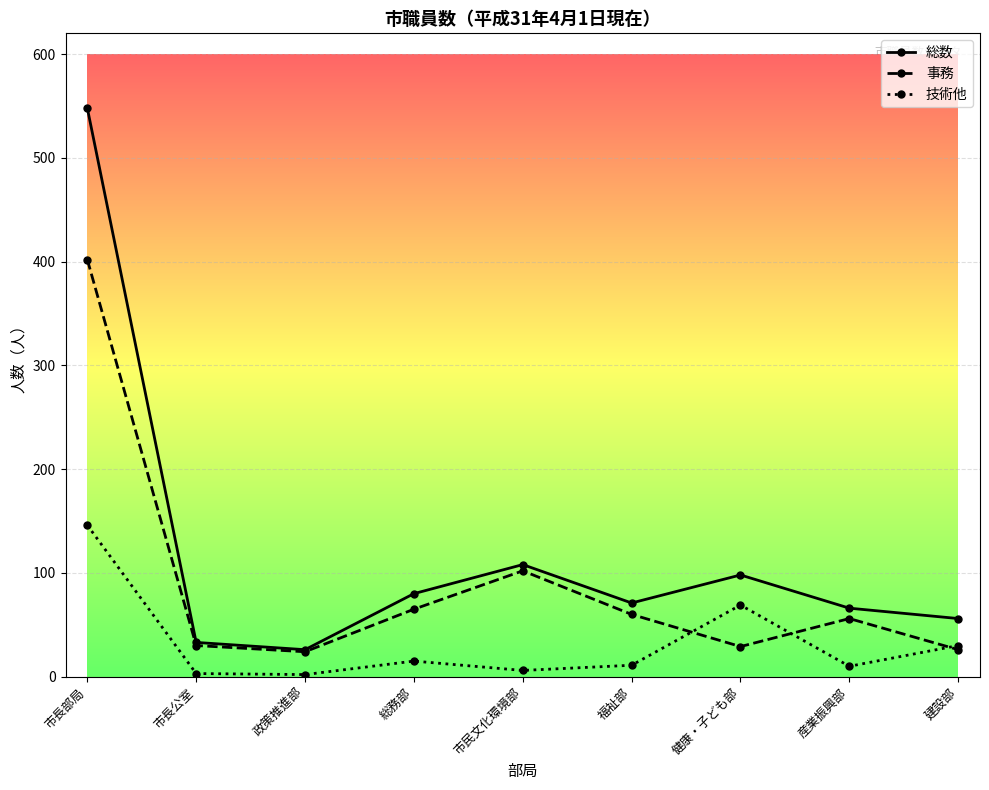

Is the value of 技術他 at 福祉部 greater than the value of 総数 at 市民文化環境部?

No